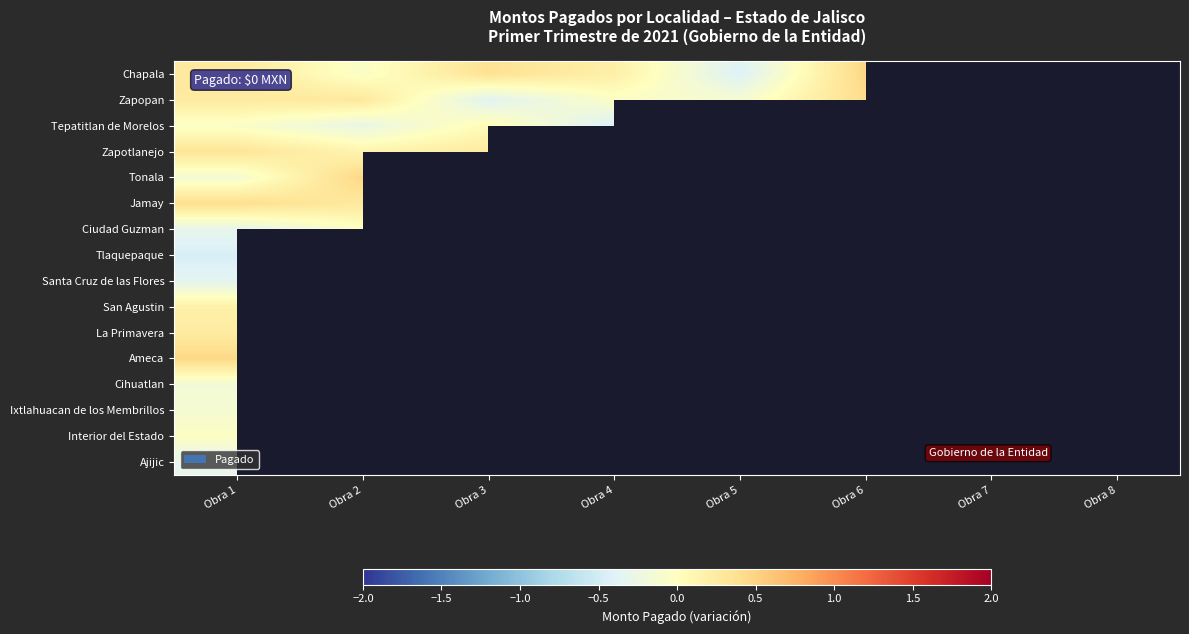

At how many categories does at least one series exceed 0?

7